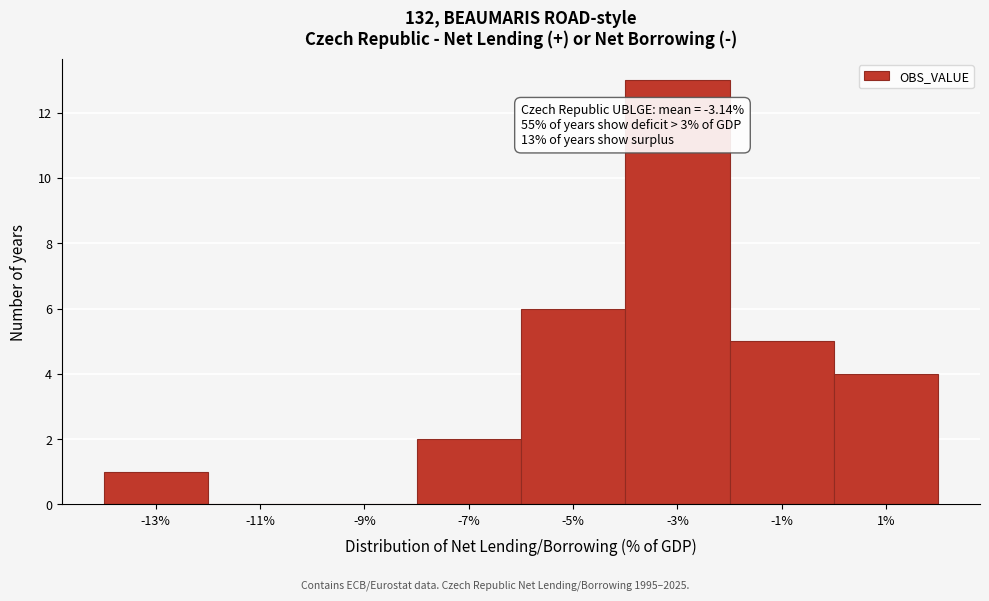

Which range on the x-axis has the tallest bar?

-4 to -2